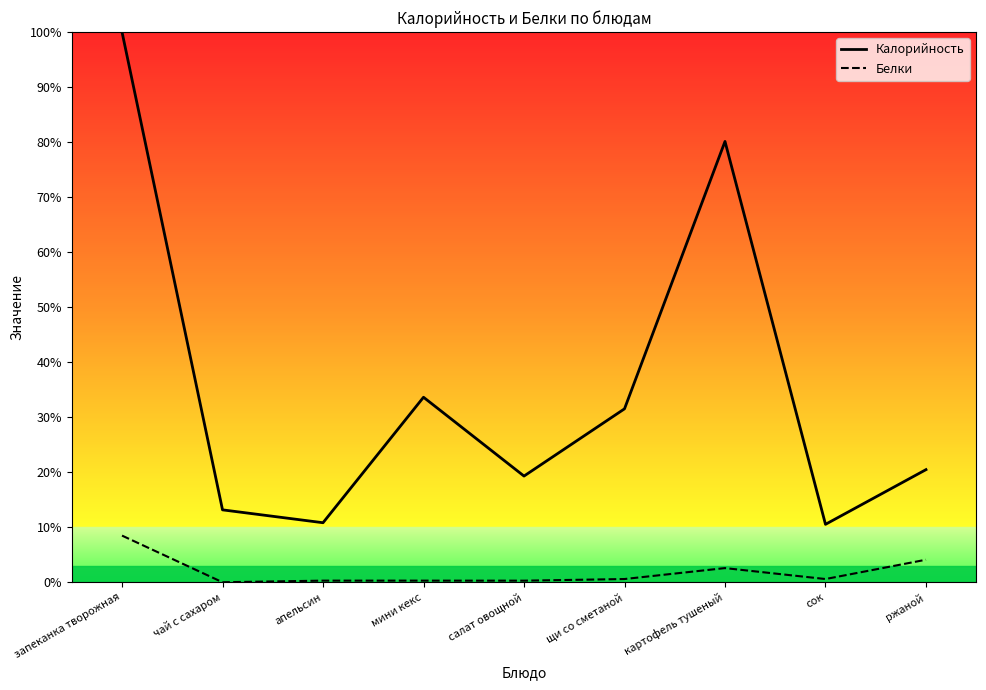

True or false: Белки has a value of 3.5 at чай с сахаром.

False